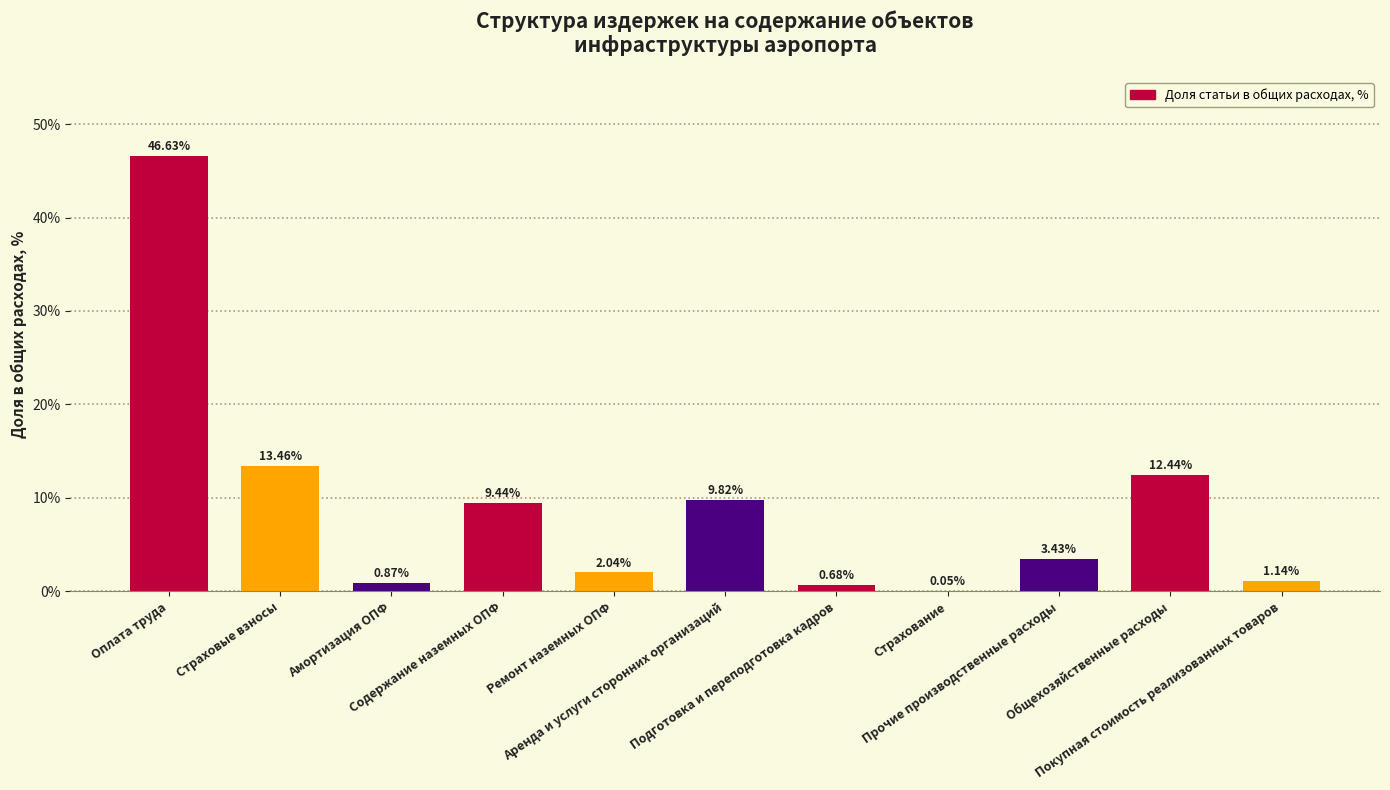

What is the difference between the maximum and minimum values?

46.6